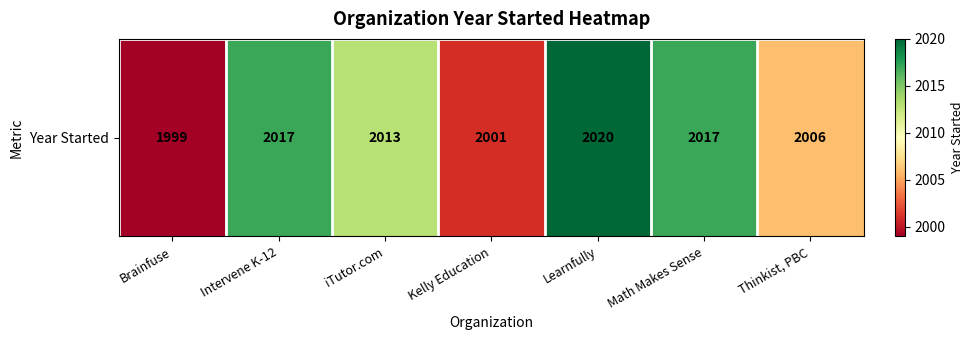

Which has a higher value, iTutor.com or Kelly Education?

iTutor.com